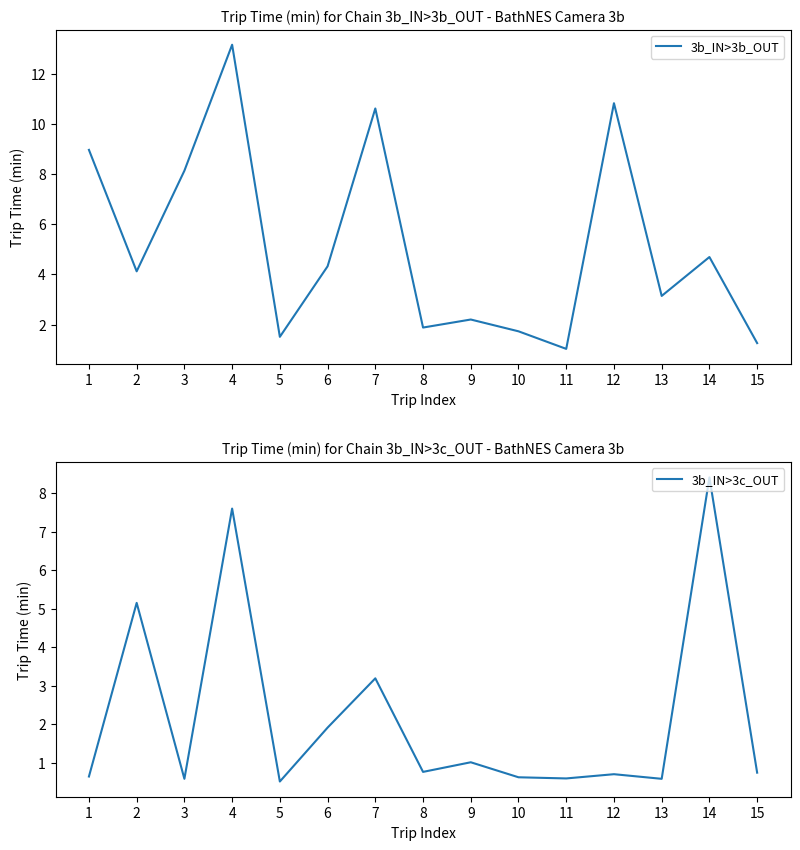

In 3b_IN>3b_OUT, how many points are higher than both neighbors (excluding endpoints)?

5